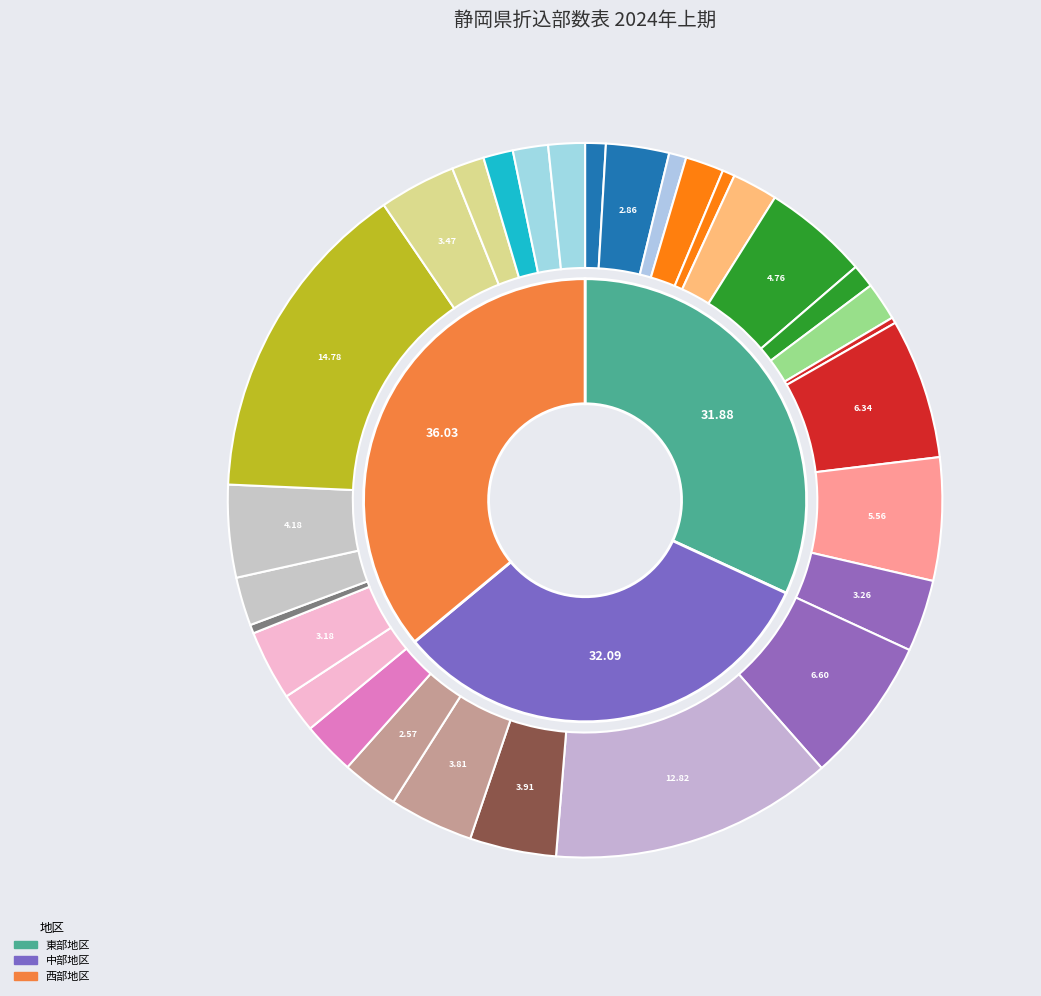

To the nearest percent, what is the combined percentage of 袋井市 and 三島市?

7%